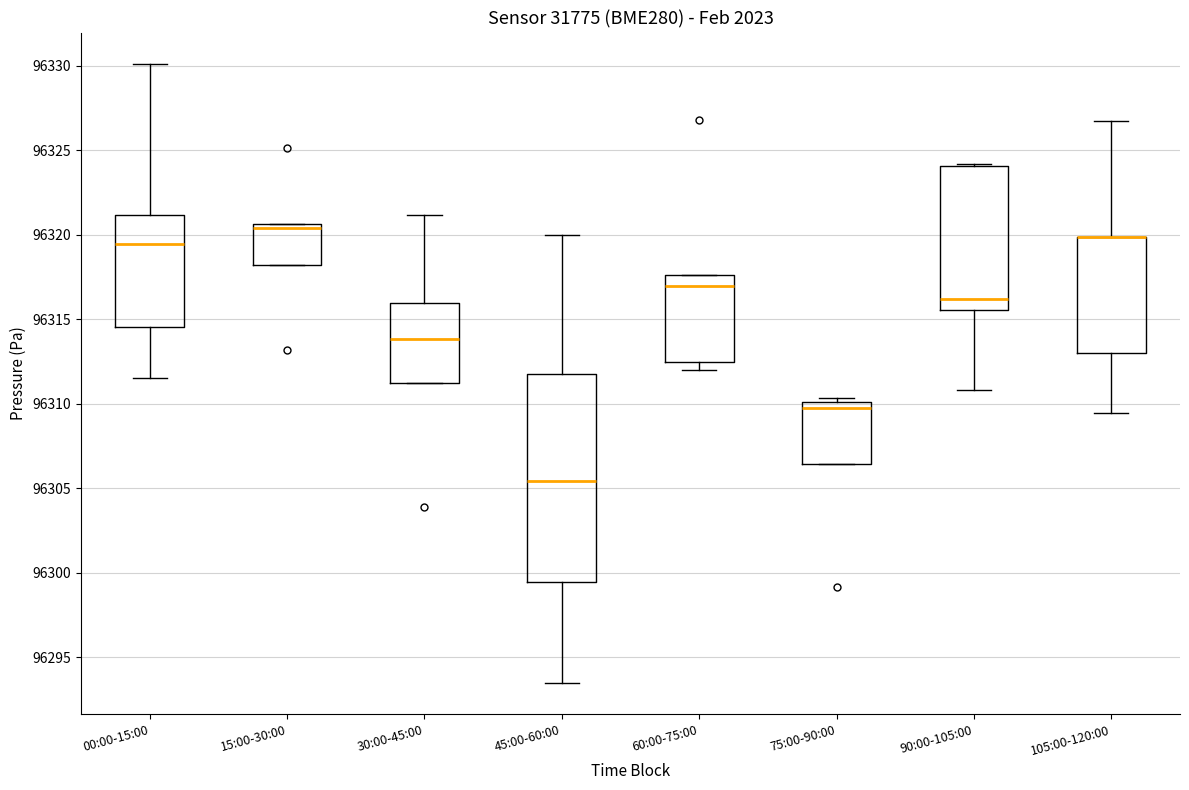

Where is the upper edge of the box for 90:00-105:00 on the y-axis? The values are not printed on the chart, so give them approximately, as read against the axis.

96324.0